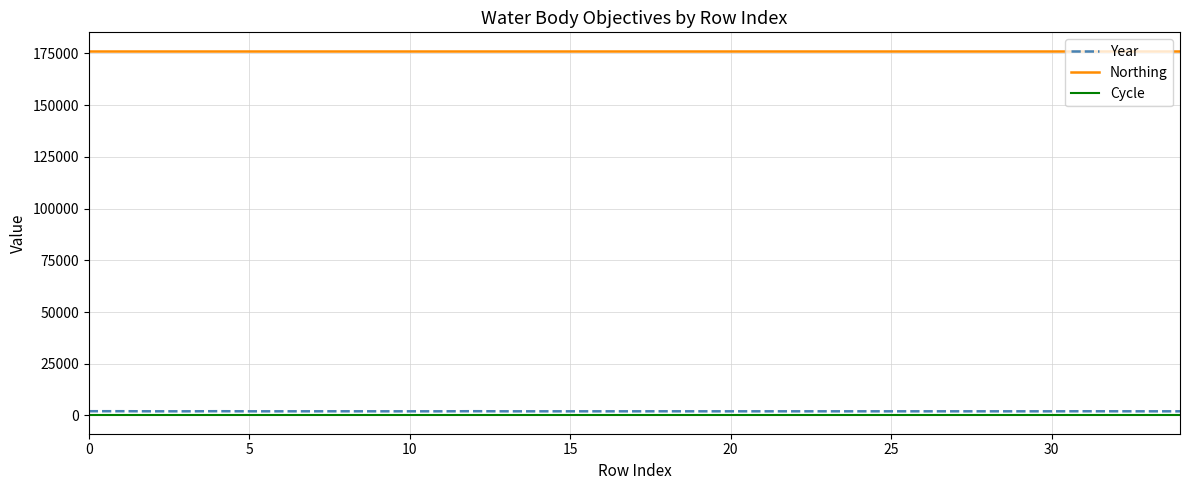

How many distinct data groups are displayed?

3